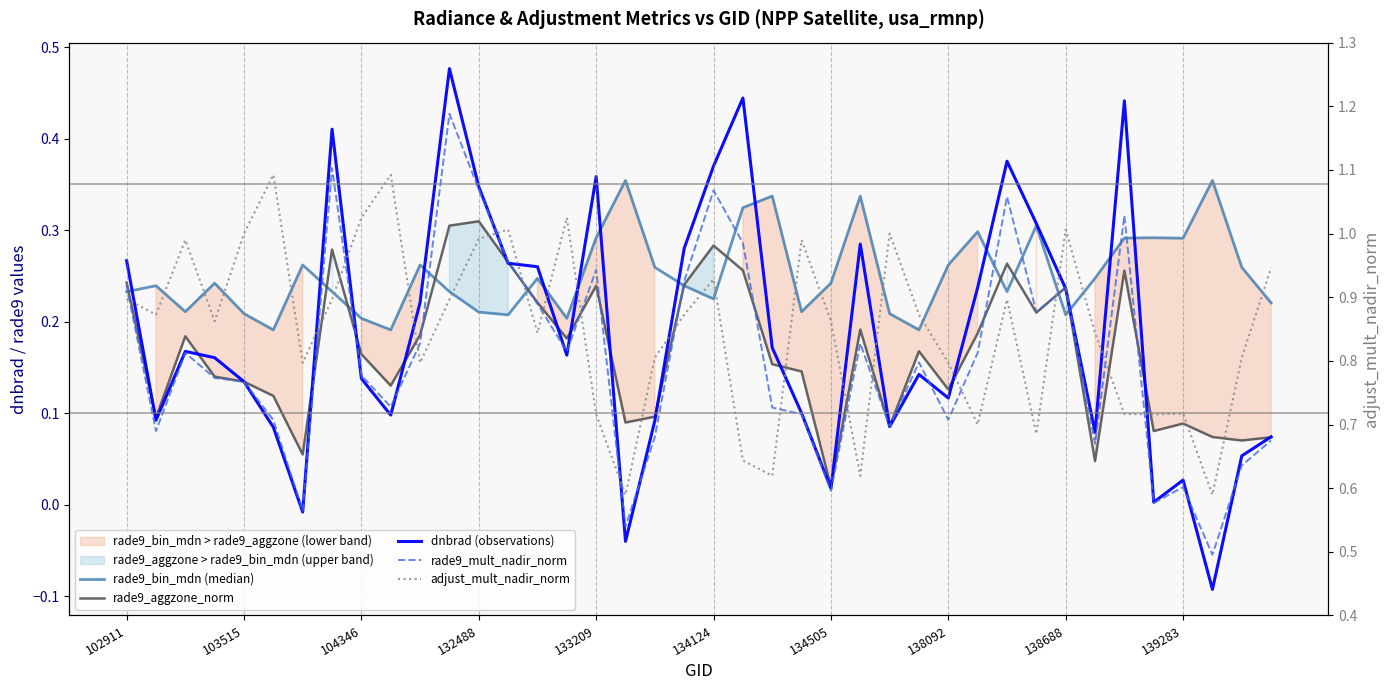

List the series in order of their peak value, highest first.

adjust_mult_nadir_norm, dnbrad (observations), rade9_mult_nadir_norm, rade9_bin_mdn (median), rade9_aggzone_norm